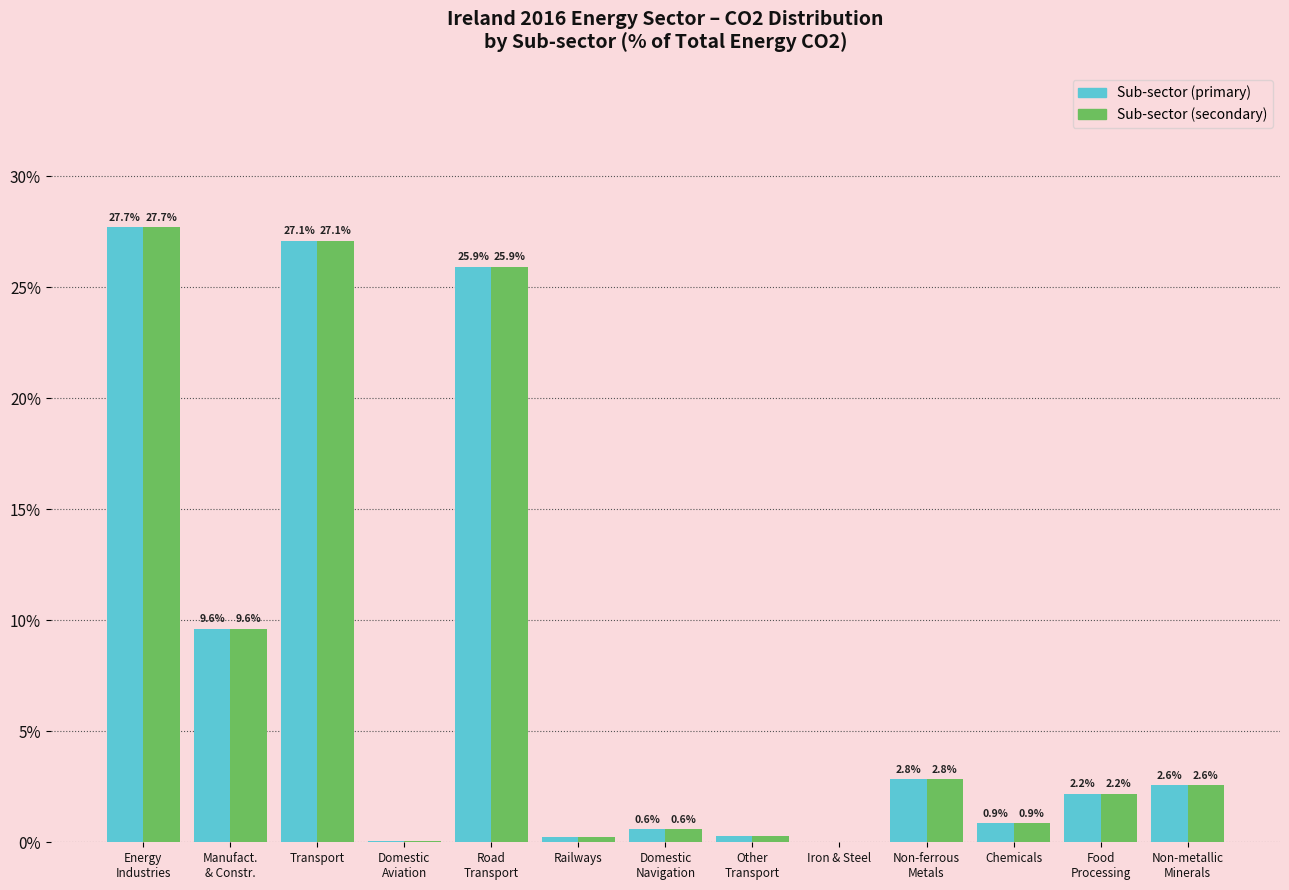

What is the greatest value displayed?

27.7